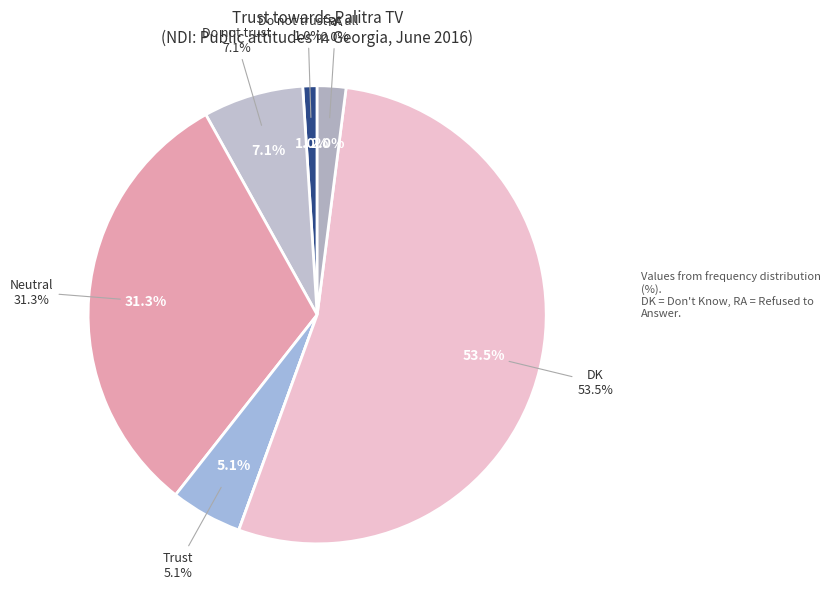

Rank the categories by value from lowest to highest.

Fully trust, Do not trust at all, RA, Trust, Do not trust, Neutral, DK